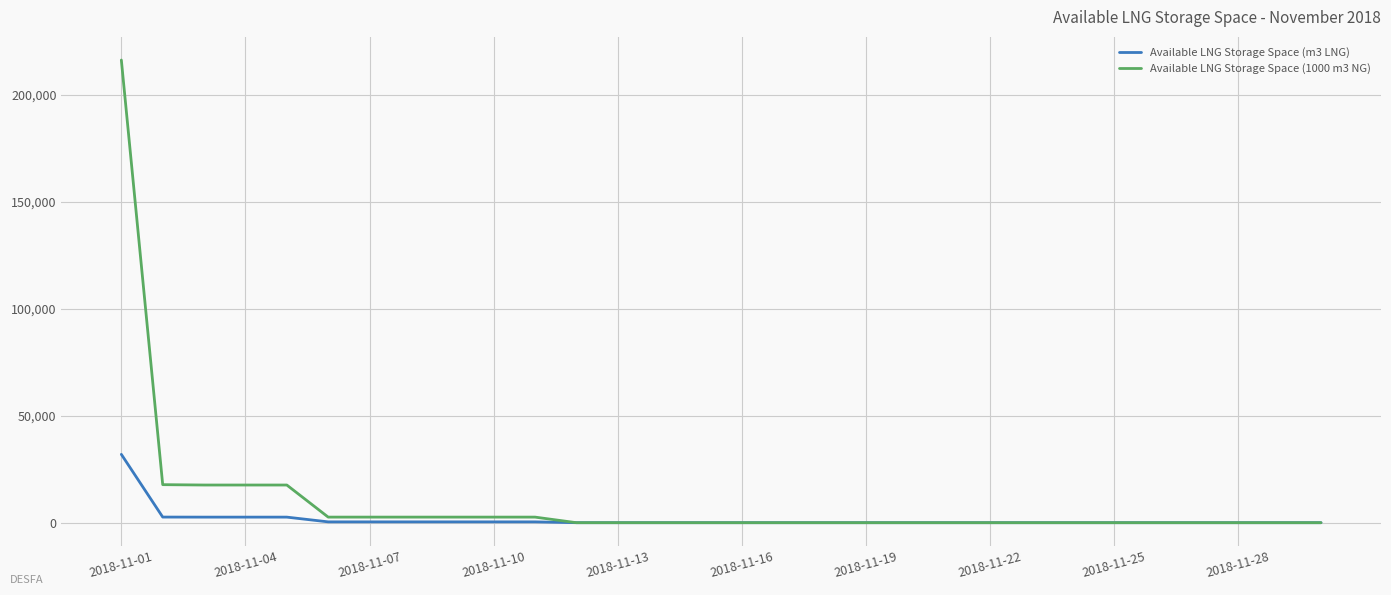

How many distinct data groups are displayed?

2